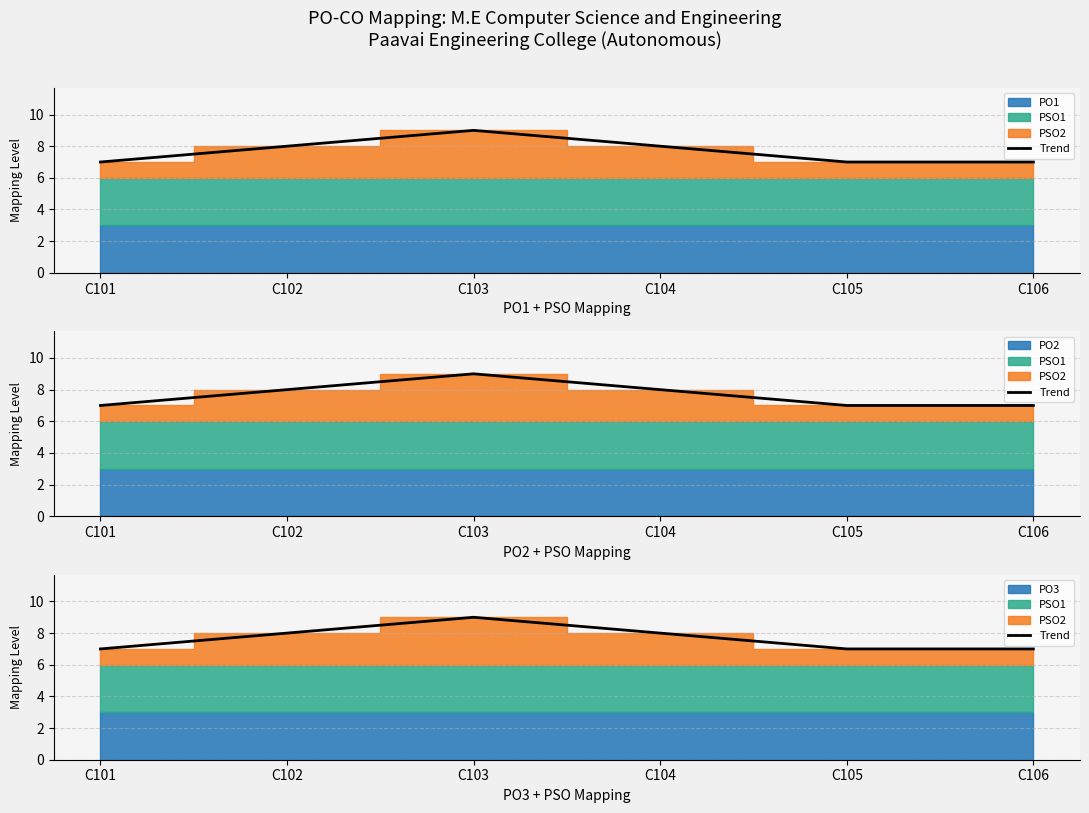

How many values exceed 8?

1